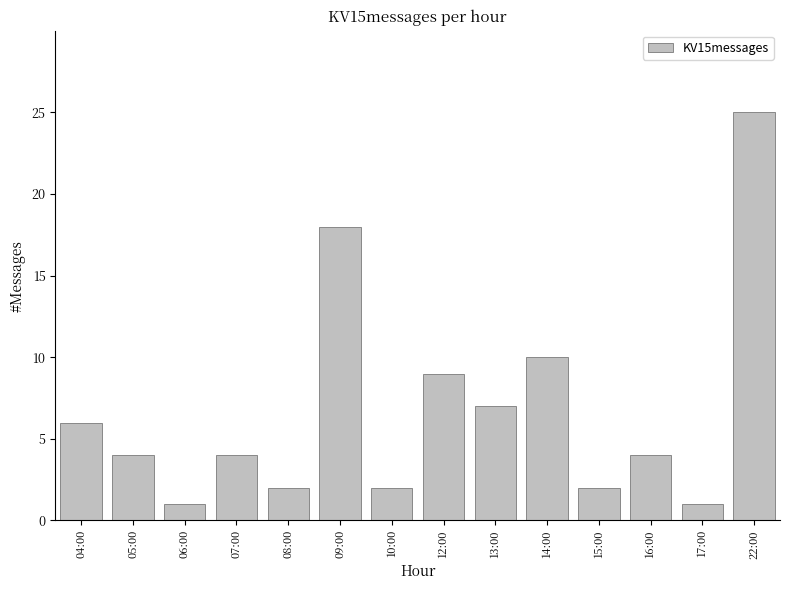

Is it true that the value at 14:00 is 14?

False